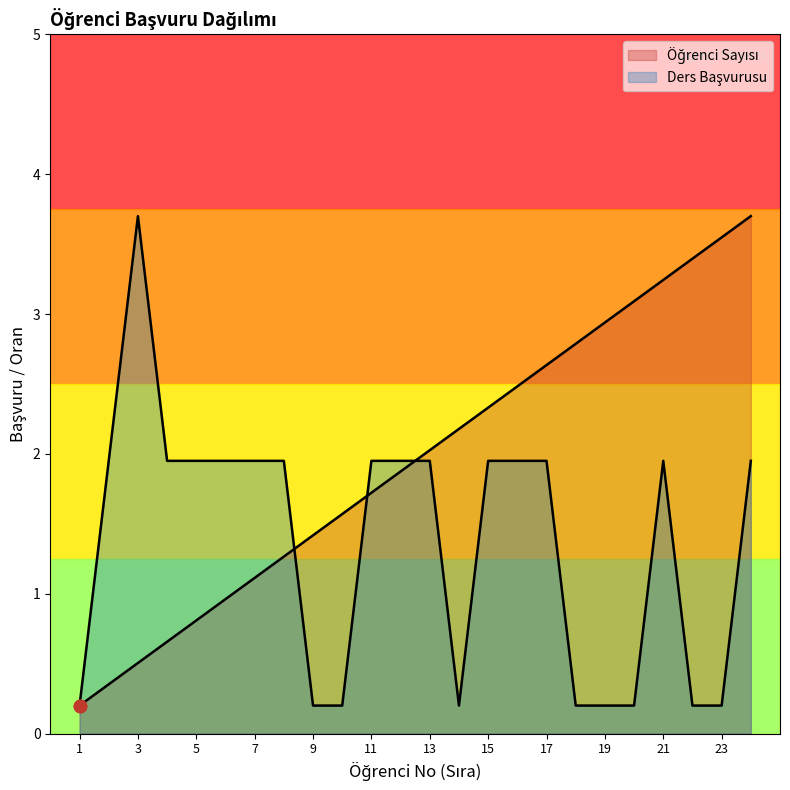

At which category is the sum across all series the highest?

24